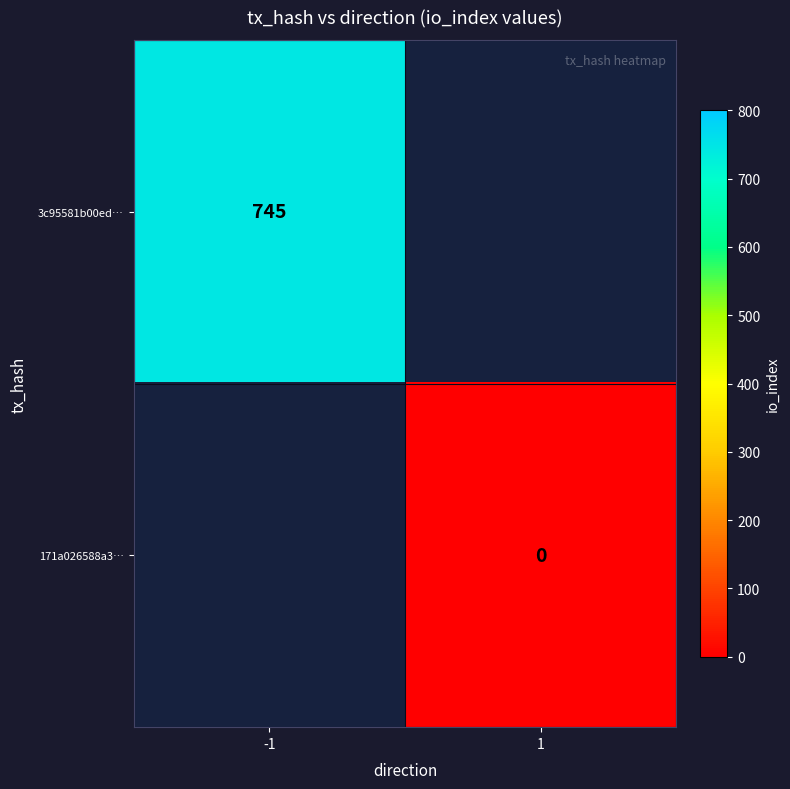

What is the greatest value displayed?

745.0